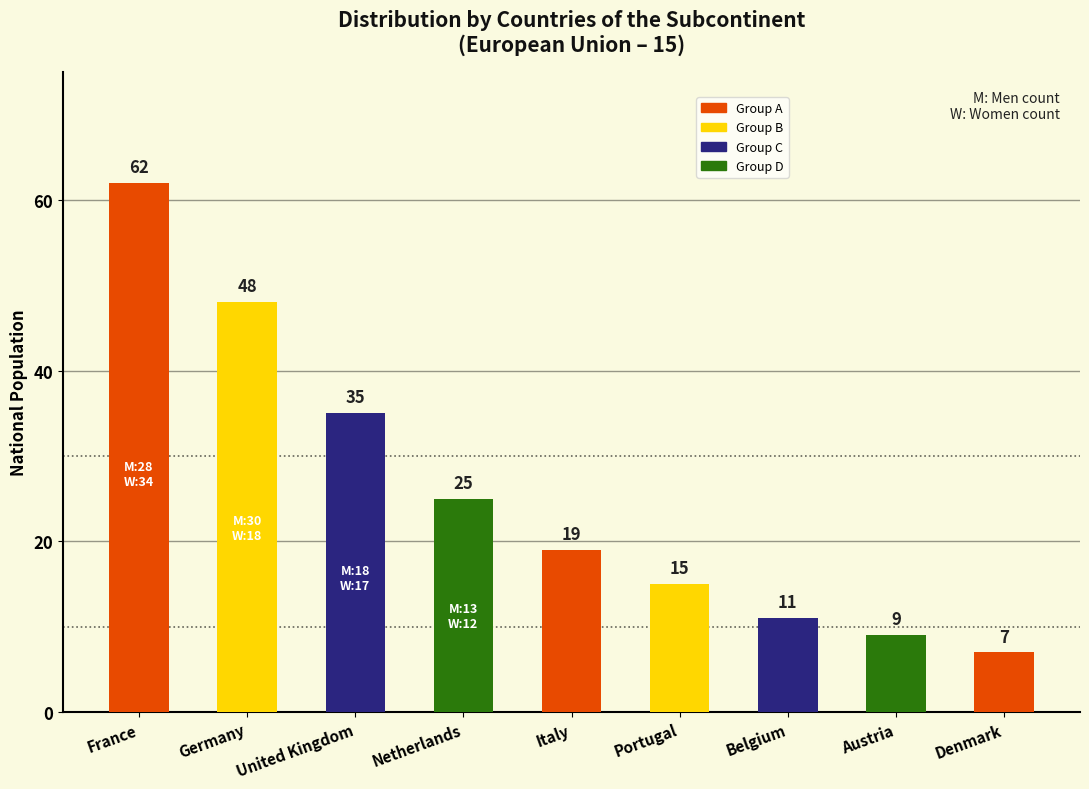

Reading left to right, transcribe all the data shown in this chart.

62	48	35	25	19	15	11	9	7